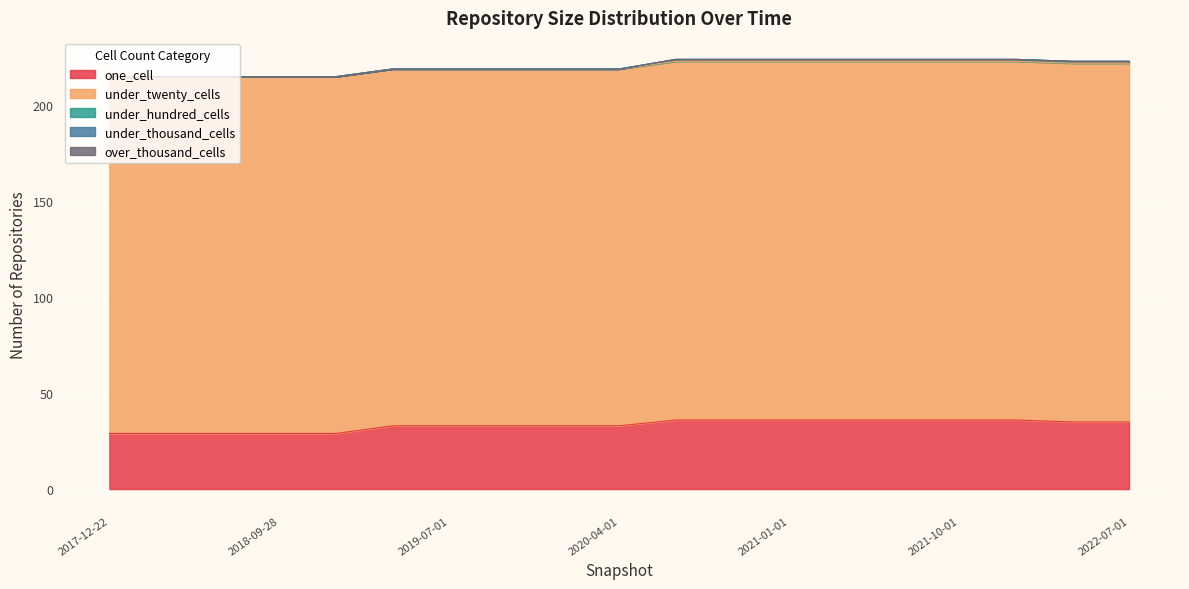

What is the sum of the under_twenty_cells values at 2019-10-09 and 2019-04-06?

372